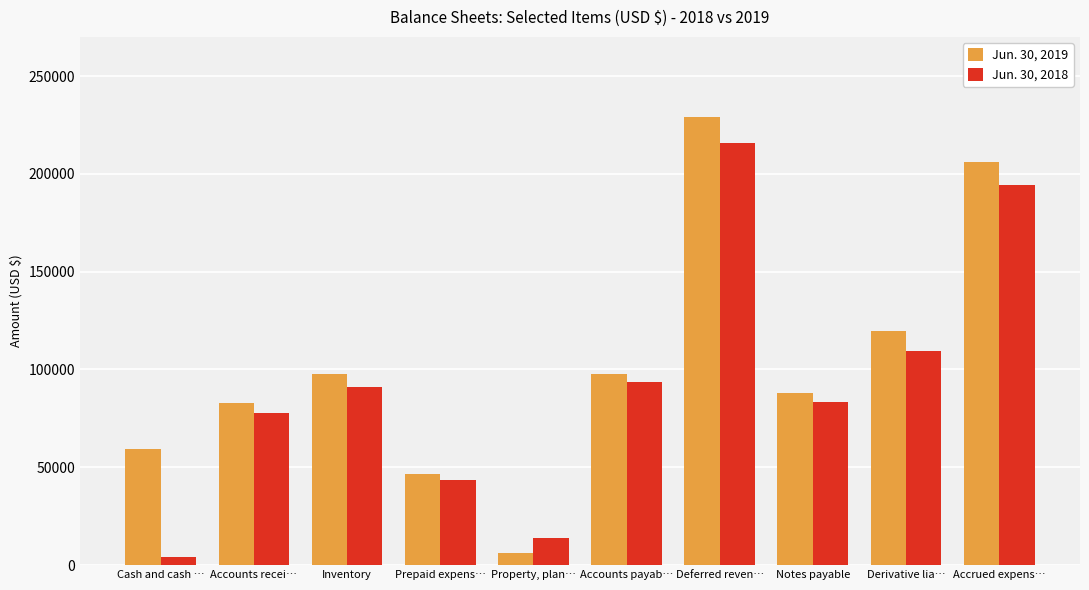

How many bars are there in total?

20